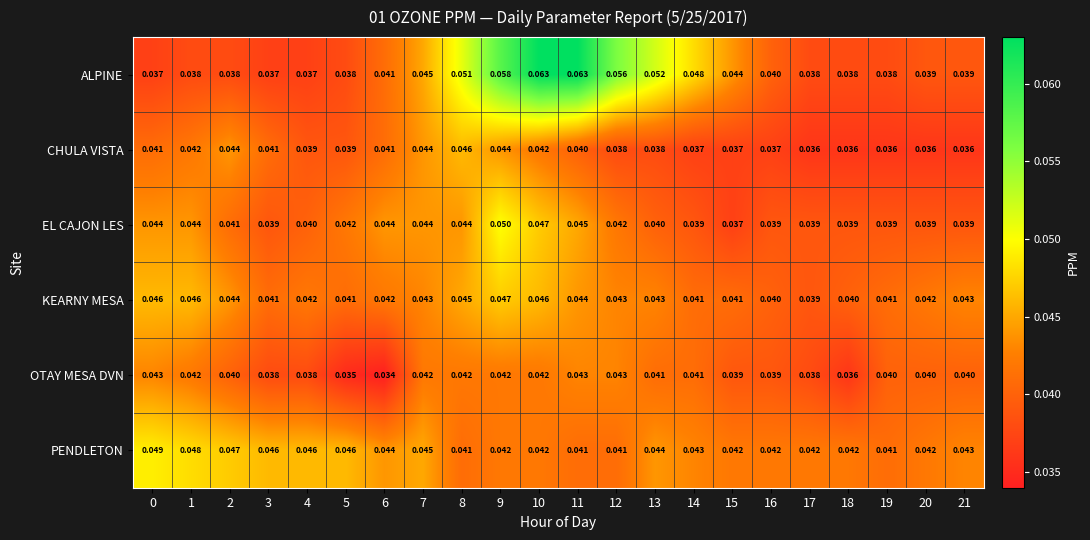

List the series in order of their peak value, lowest first.

OTAY MESA DVN, CHULA VISTA, KEARNY MESA, PENDLETON, EL CAJON LES, ALPINE